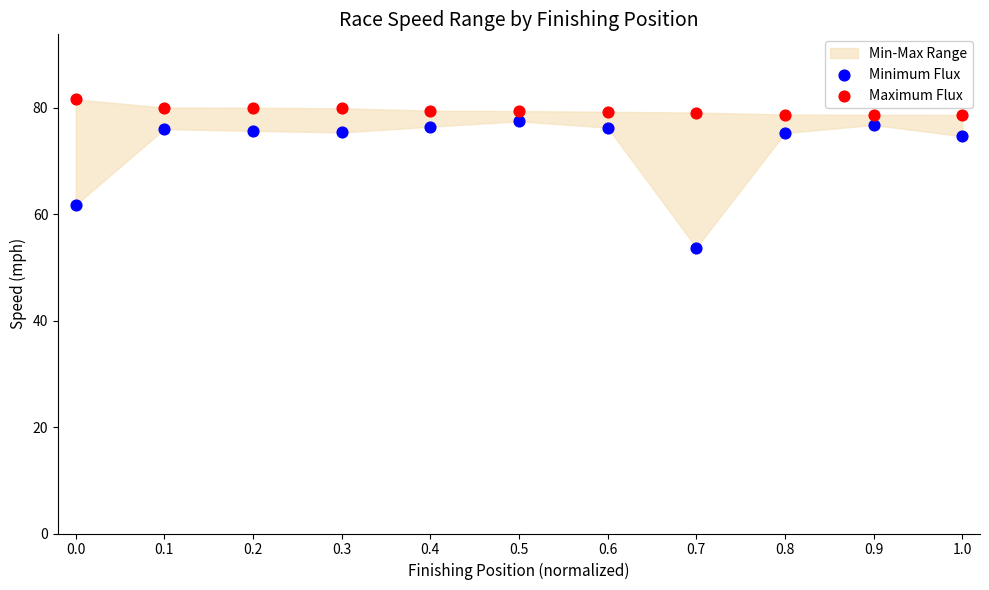

Across all series, what Y value is closest to 67?

61.8